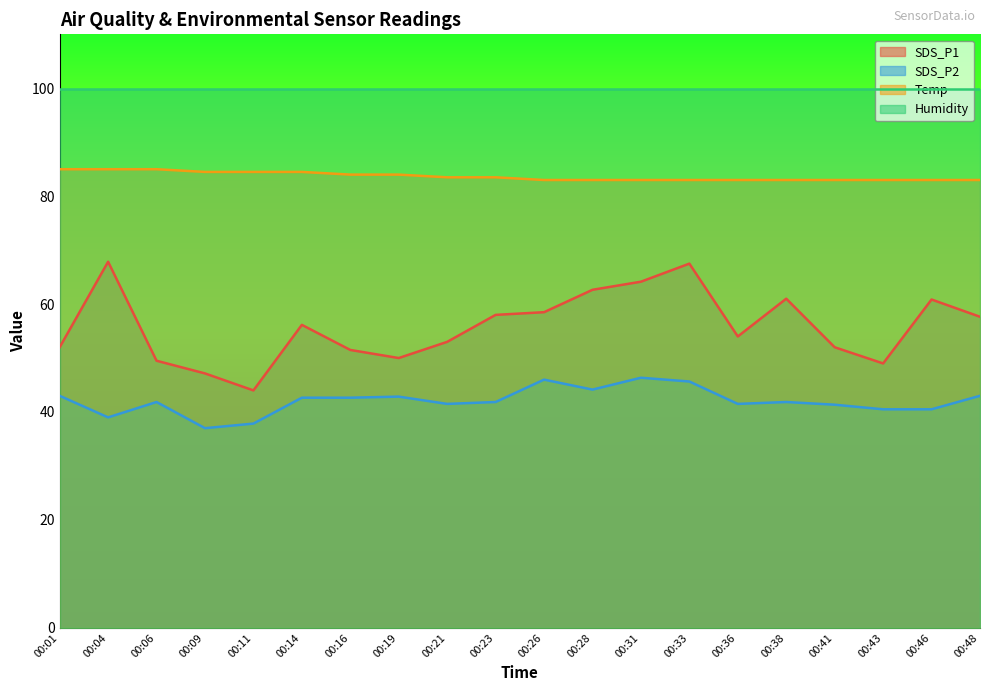

The SDS_P1 series shows 35.3 at 00:28. True or false?

False